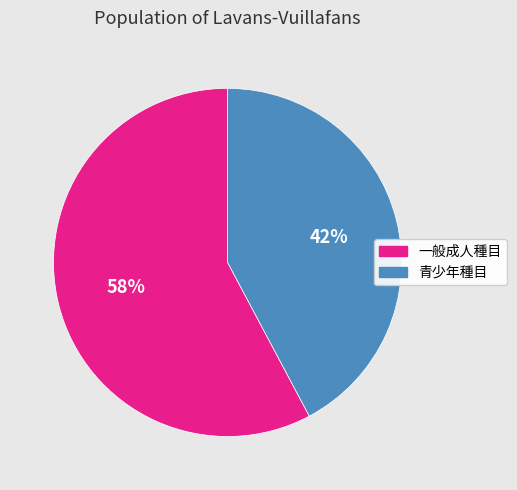

Is there any slice that represents more than half of the pie?

Yes